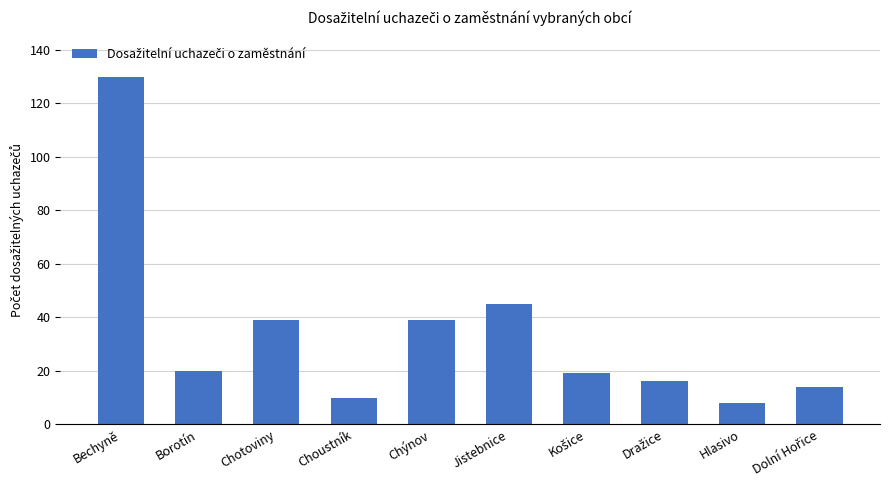

What position from the right is Chotoviny?

8